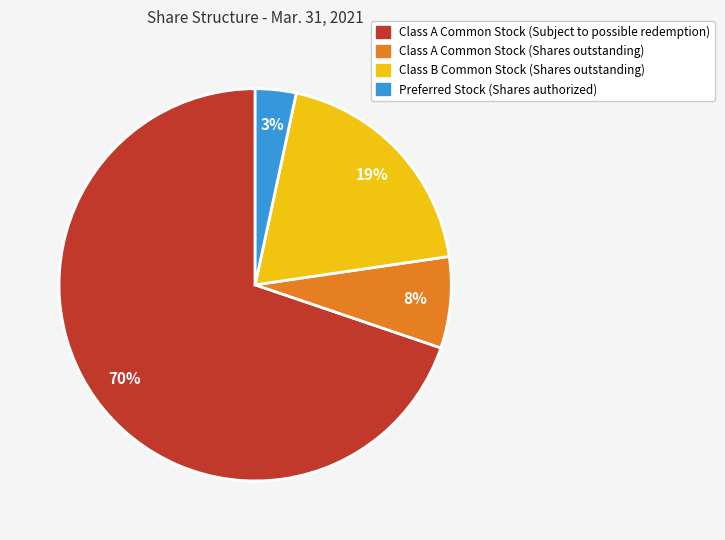

Which slice is the smallest?

Preferred Stock (Shares authorized)